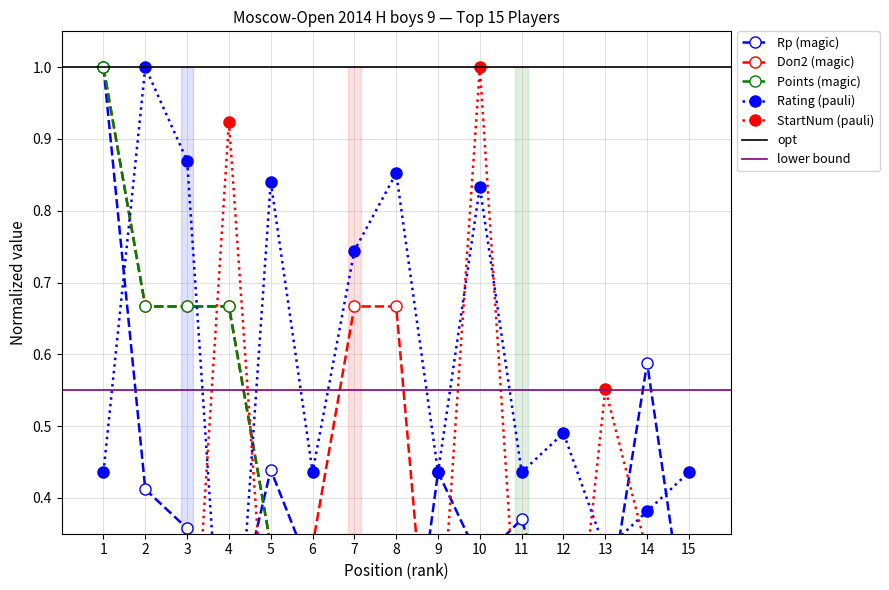

Which label corresponds to the largest value in the chart?

1